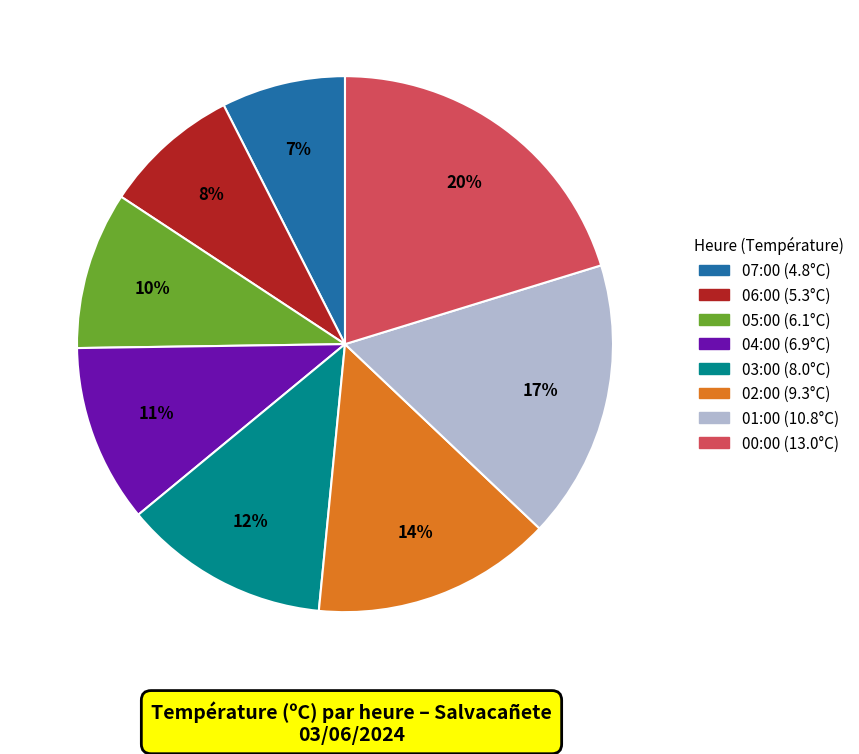

Which category has the smallest portion of the pie?

07:00